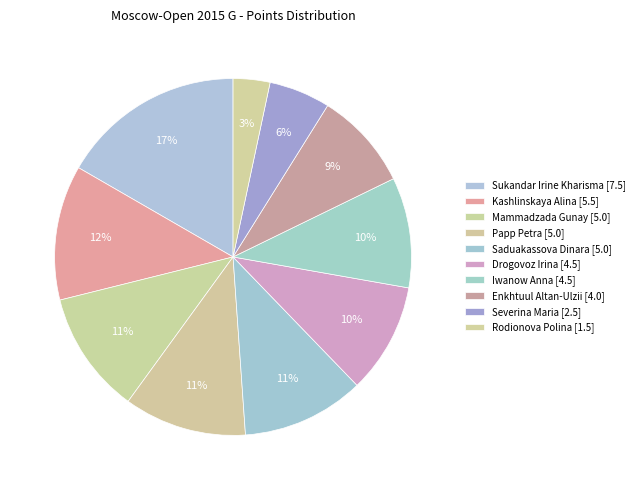

How much of the chart is everything except Sukandar Irine Kharisma?

83.3%